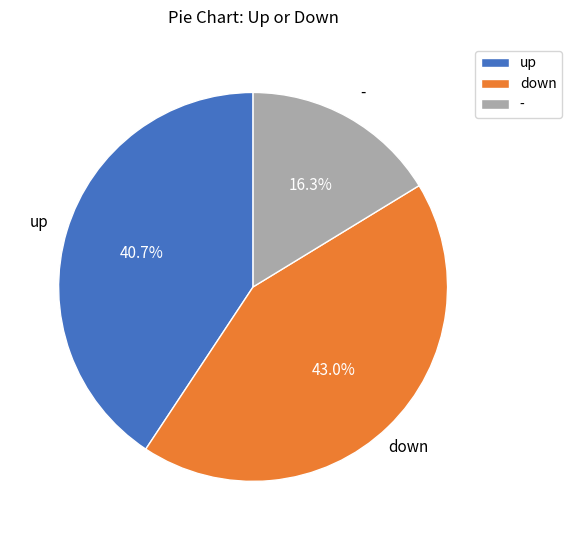

What is the smallest slice in the pie chart?

-